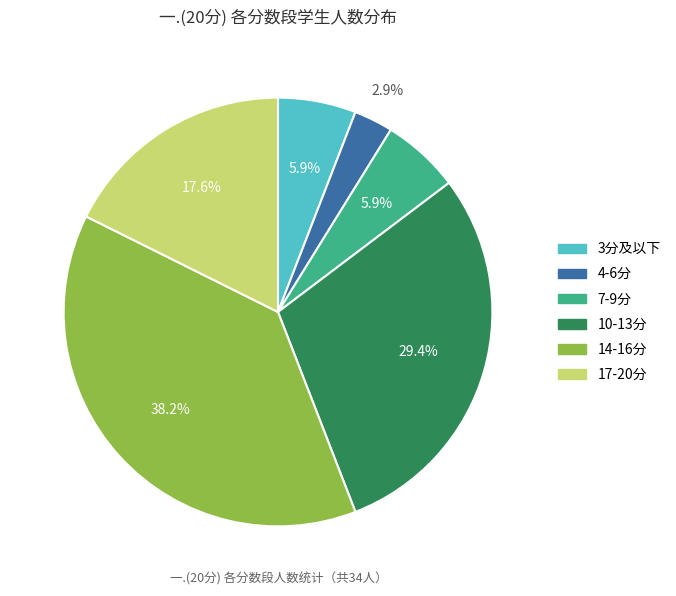

Is there a majority slice in this chart?

No